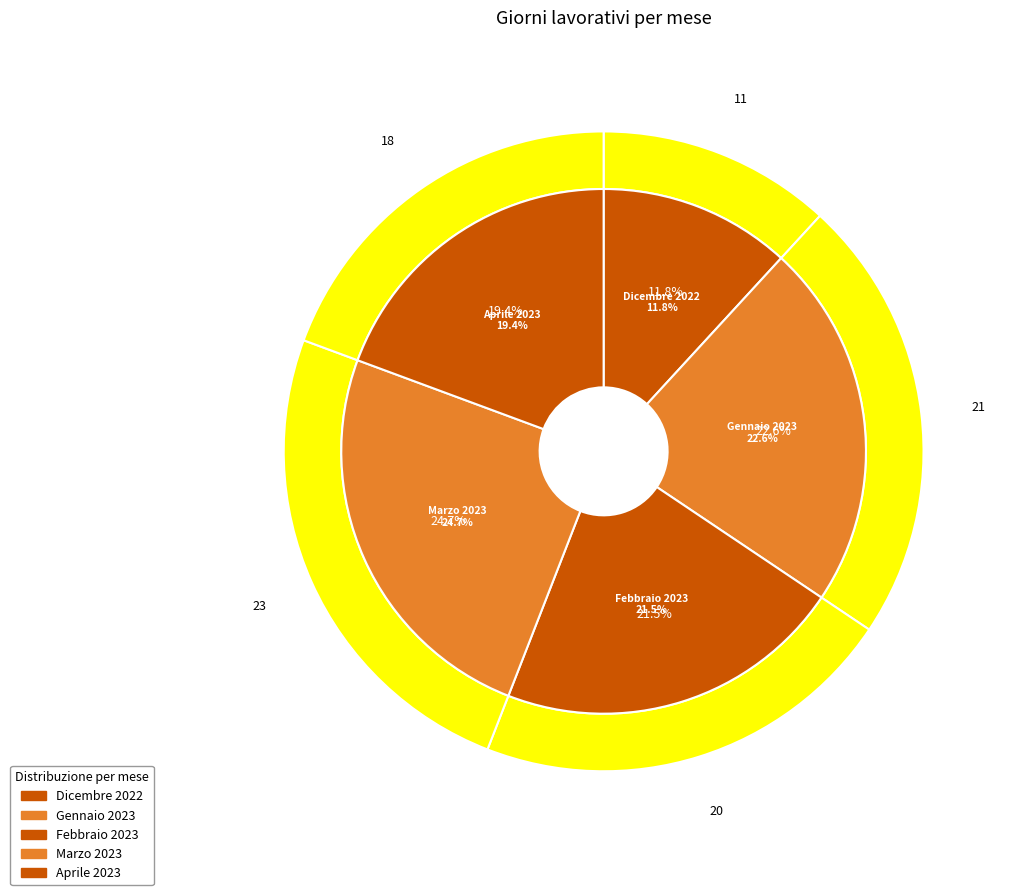

True or false: Gennaio 2023 accounts for 12% of the total.

False